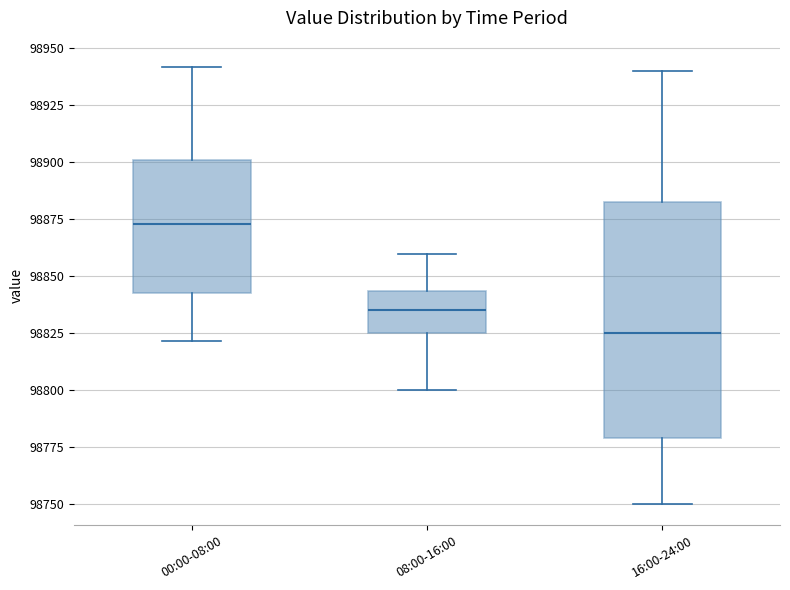

Where is the lower edge of the box for 08:00-16:00 on the y-axis? The values are not printed on the chart, so give them approximately, as read against the axis.

98825